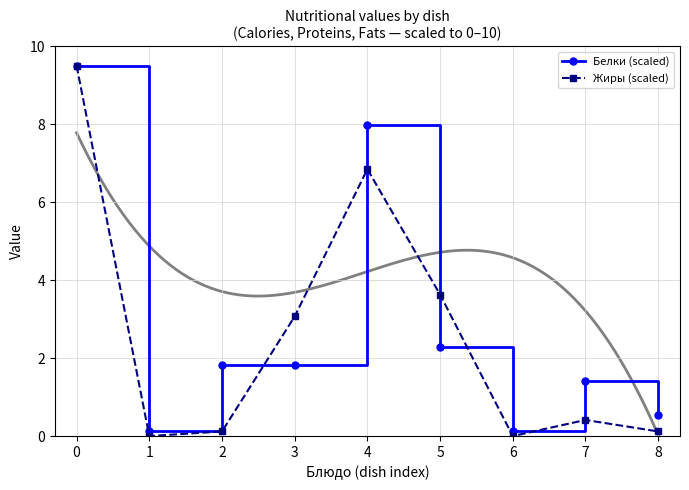

How many values in the Белки (scaled) series exceed 1?

6